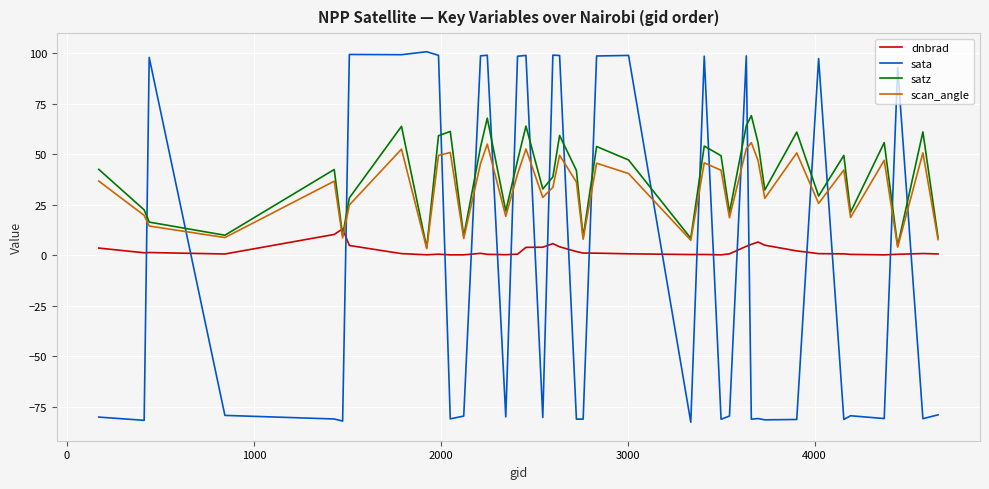

Which series has the largest range (max minus min)?

sata